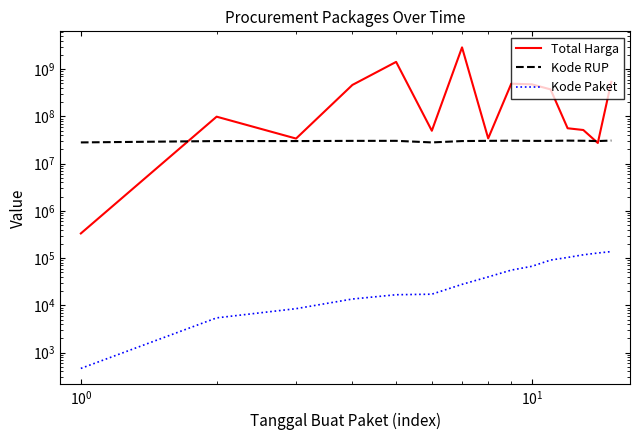

After their last crossing, which series has the higher values: Kode RUP or Total Harga?

Total Harga